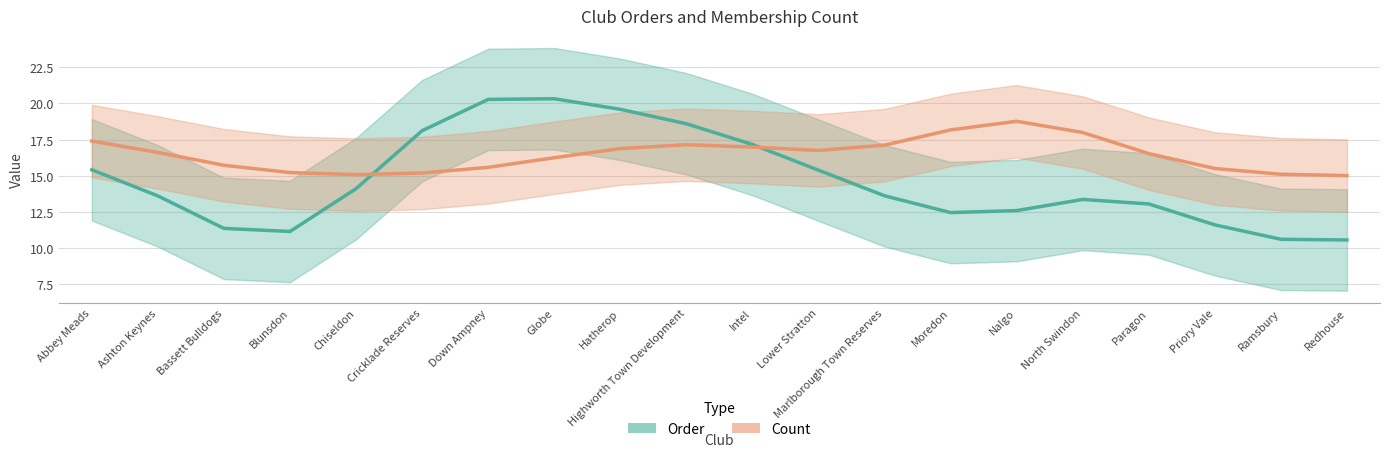

What is the label of the 1st point from the left?

Abbey Meads